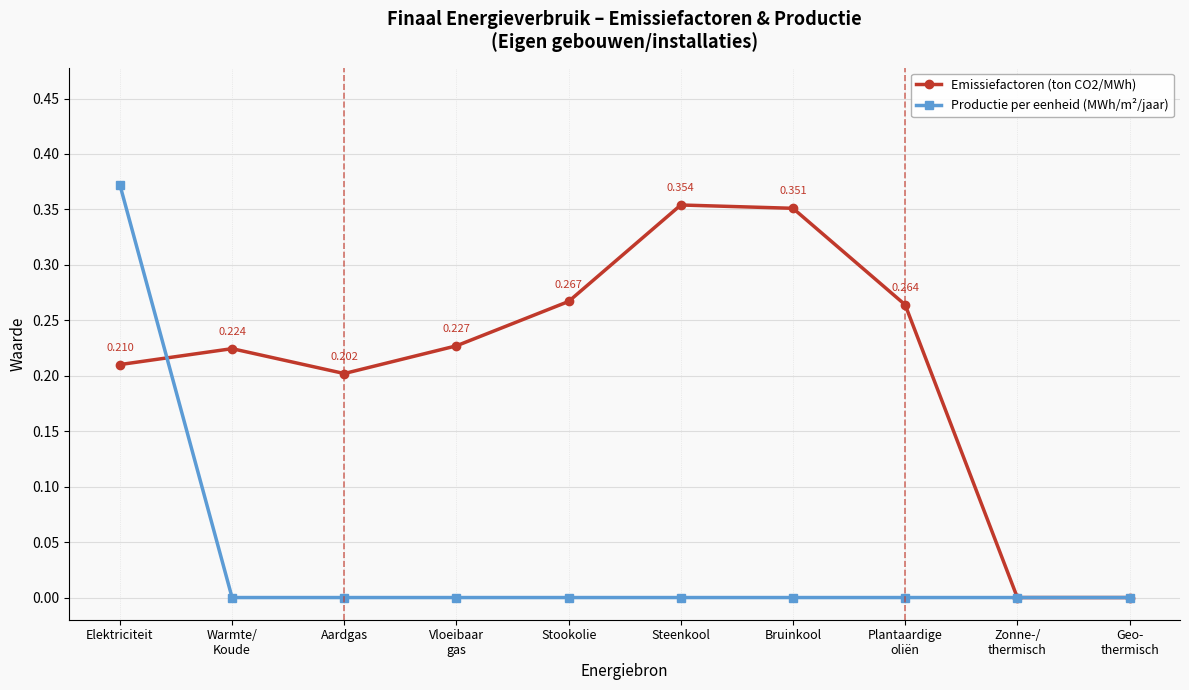

What is the label of the 7th point from the left?

Bruinkool